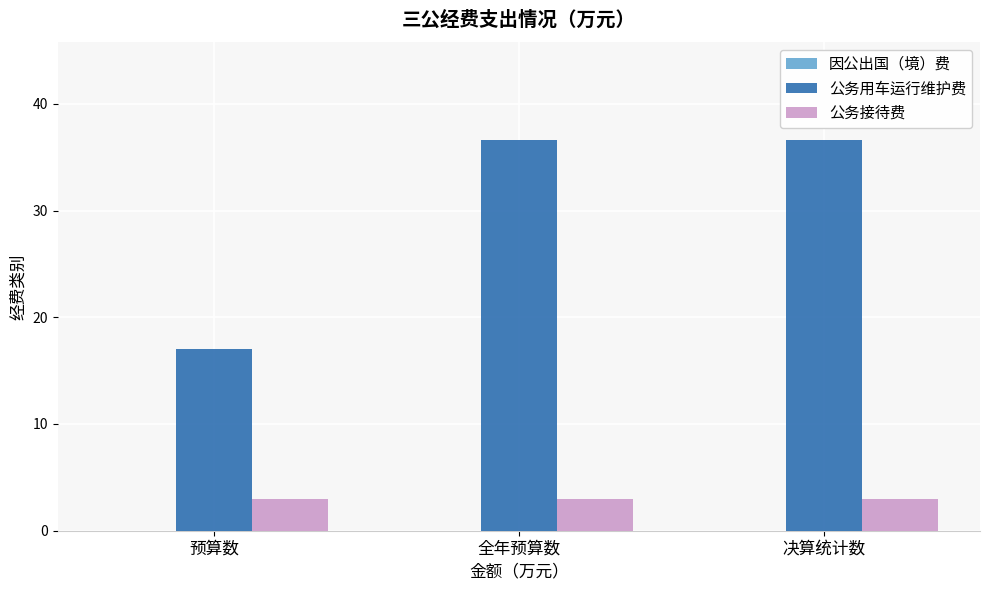

What is the value of the 公务接待费 bar at the 2nd from the left?

3.0